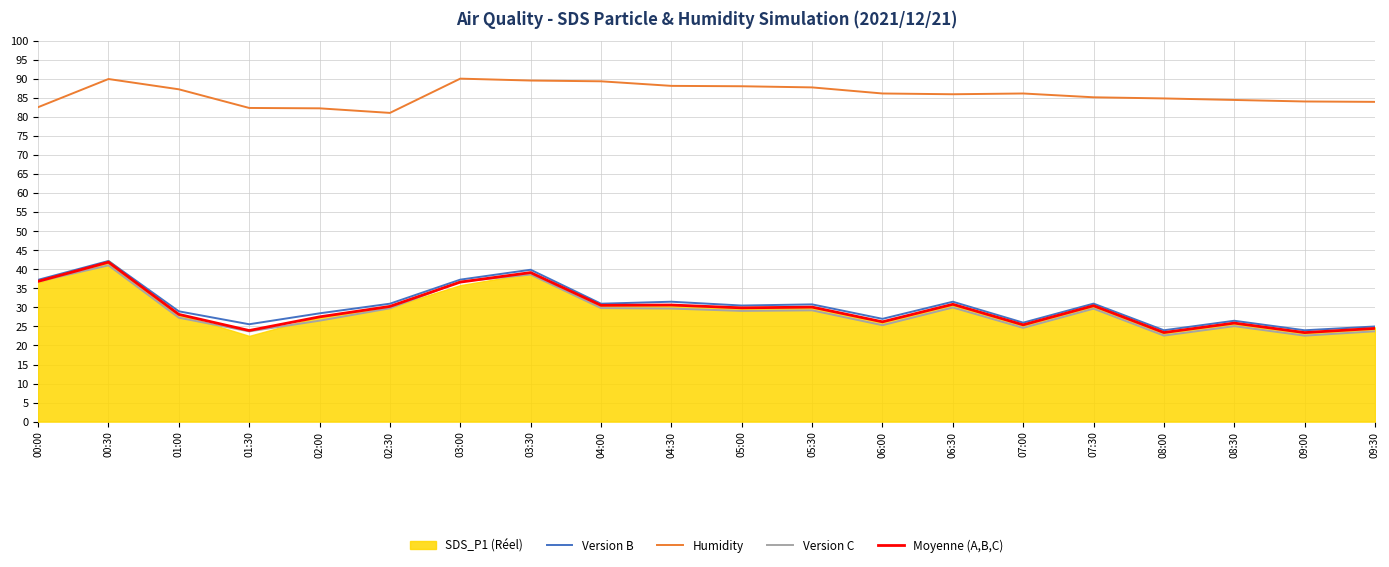

True or false: Version B and Humidity intersect in this chart.

False